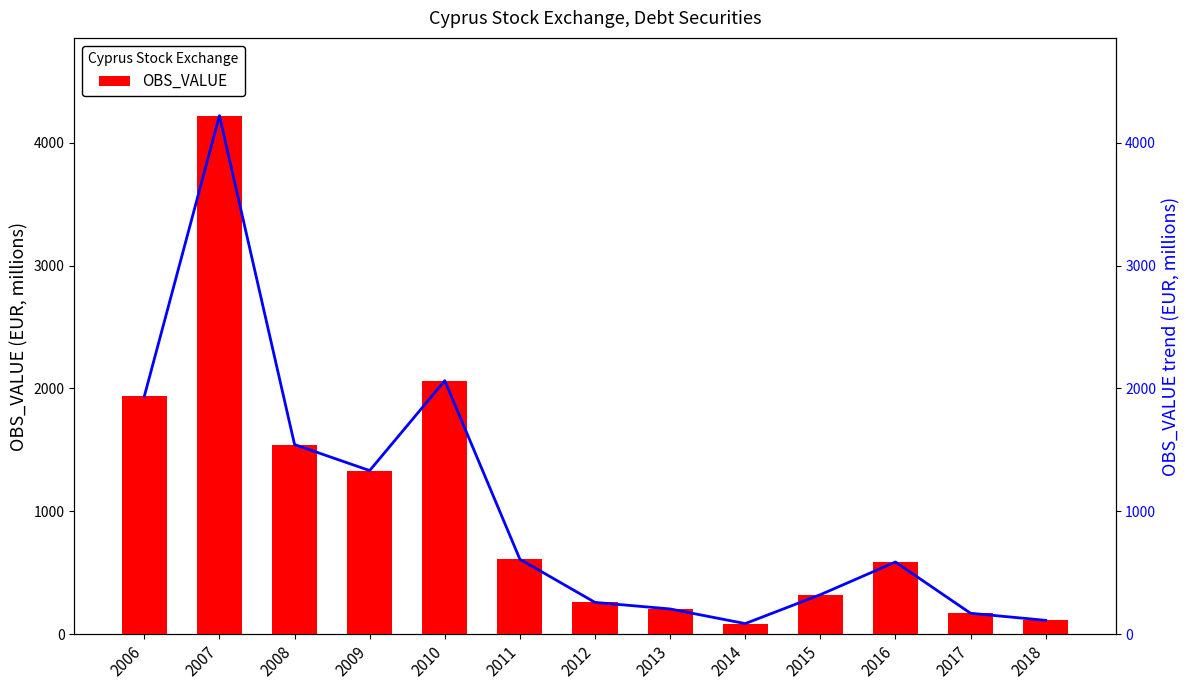

What is the difference between the maximum and minimum values in the OBS_VALUE series?

4132.7